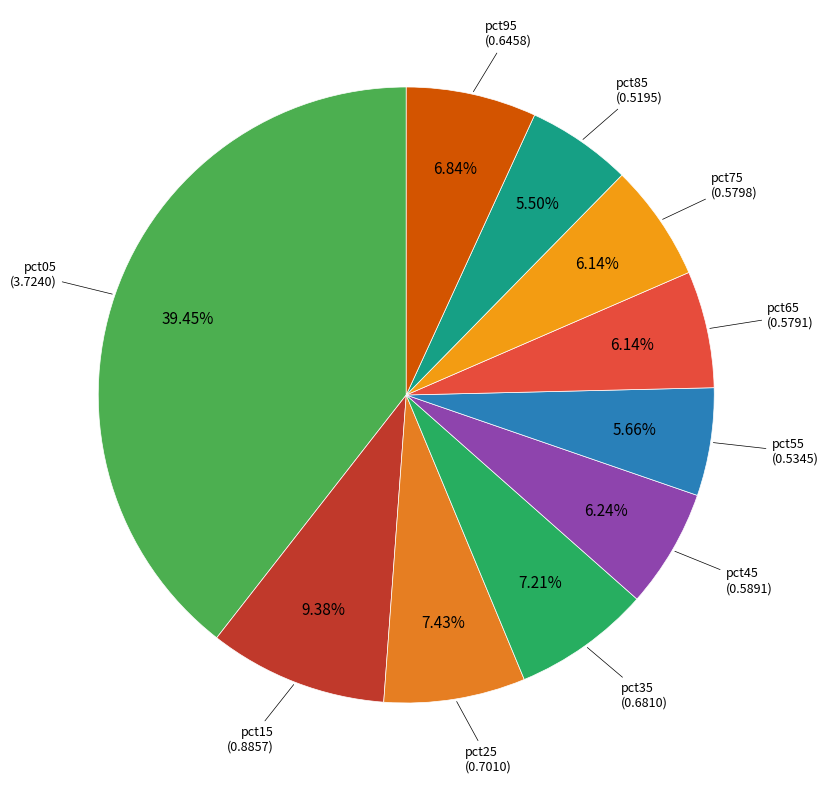

Which has a higher value, pct75 or pct15?

pct15